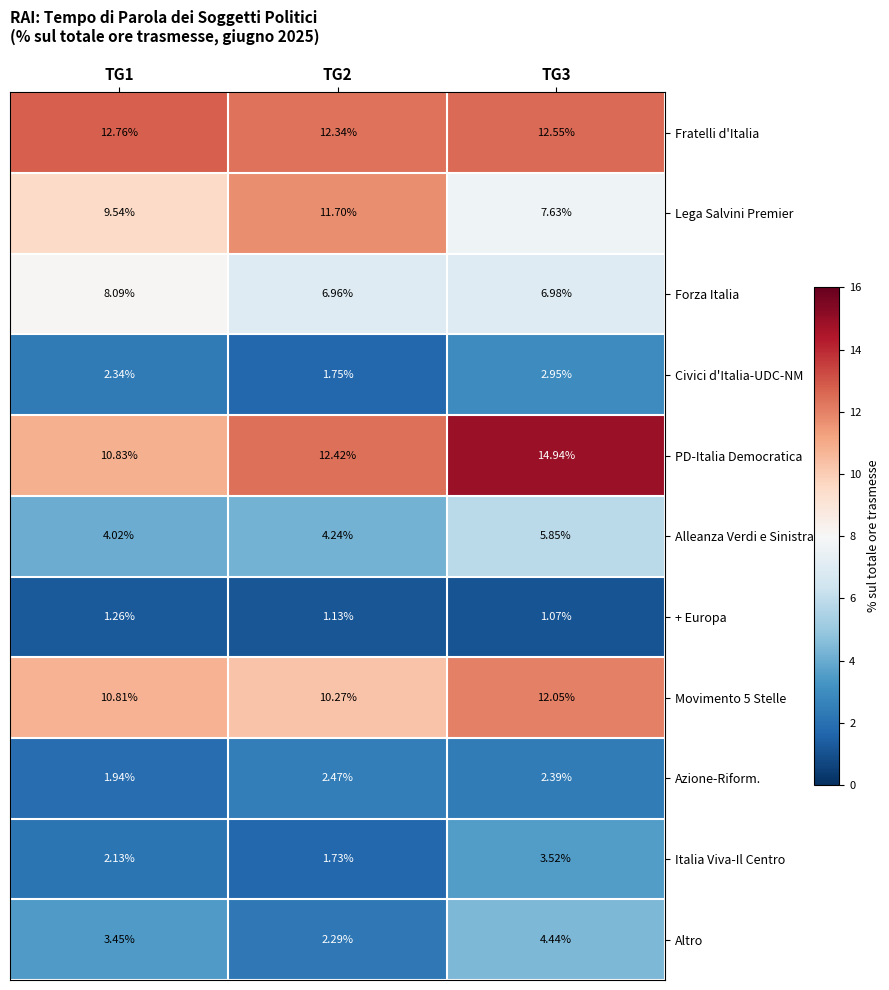

List the series in order of their peak value, lowest first.

+ Europa, Azione-Riform., Civici d'Italia-UDC-NM, Italia Viva-Il Centro, Altro, Alleanza Verdi e Sinistra, Forza Italia, Lega Salvini Premier, Movimento 5 Stelle, Fratelli d'Italia, PD-Italia Democratica